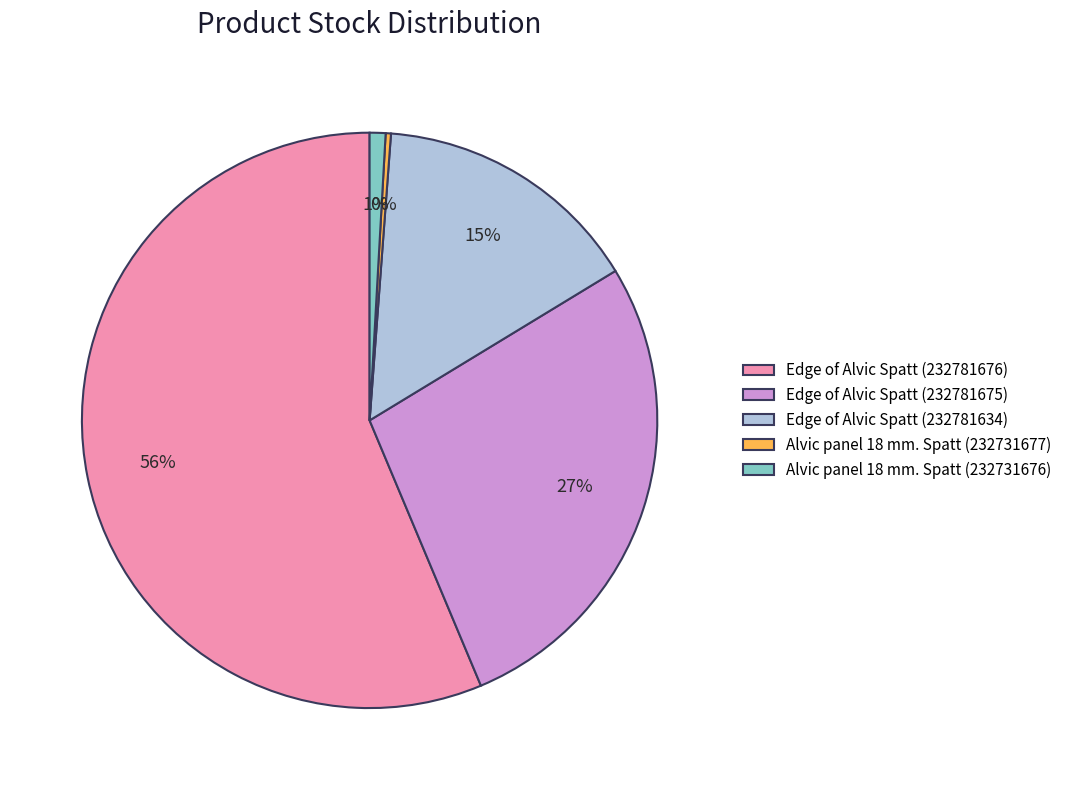

Rank the categories by value from lowest to highest.

Alvic panel 18 mm. Spatt (232731677), Alvic panel 18 mm. Spatt (232731676), Edge of Alvic Spatt (232781634), Edge of Alvic Spatt (232781675), Edge of Alvic Spatt (232781676)